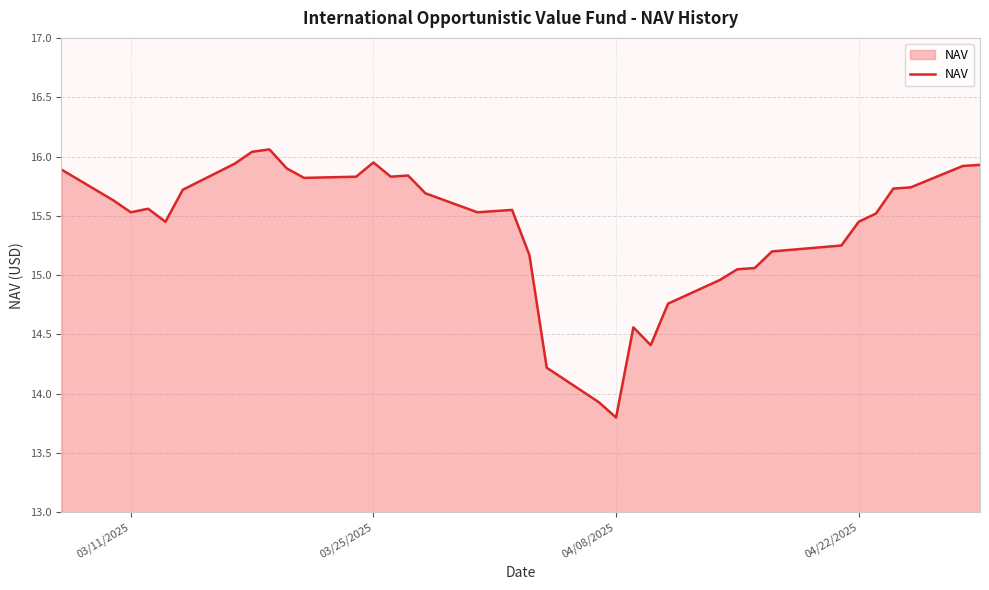

What is the difference between the maximum and minimum values?

2.3